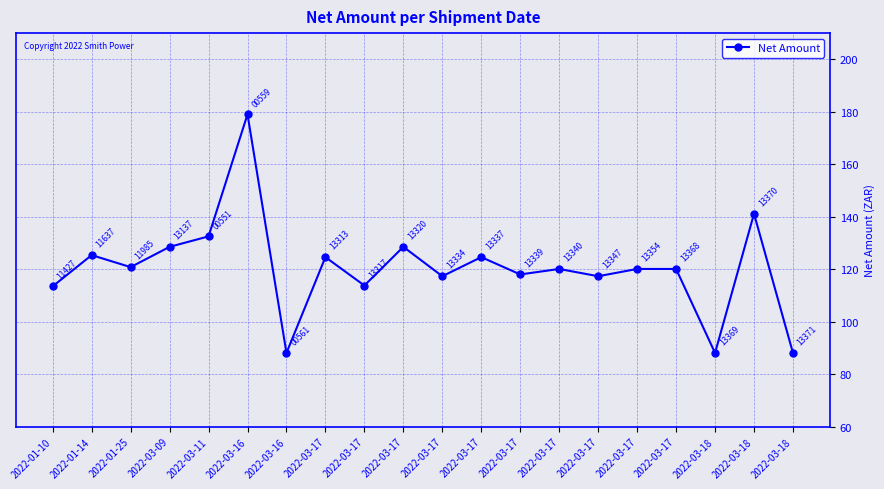

Does the chart have visible grid lines?

Yes